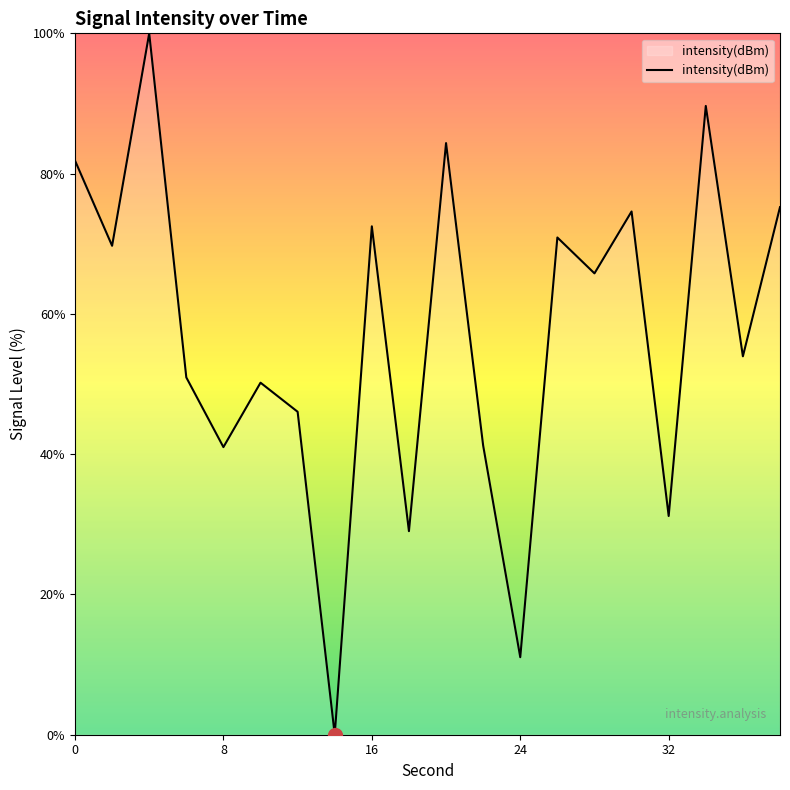

Does the chart display data point markers on the line(s)?

No